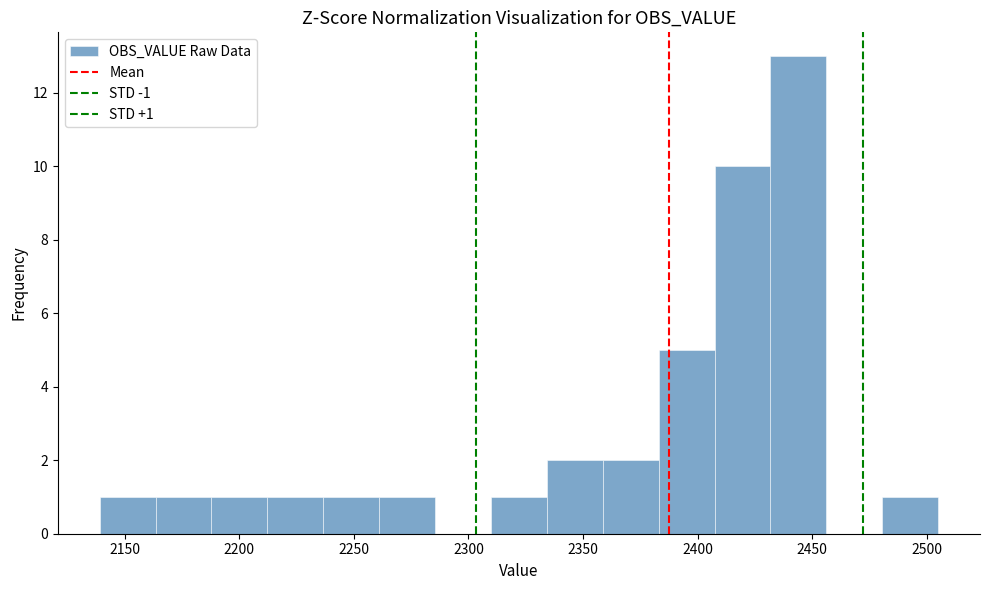

Over which range of the x-axis is the bar tallest?

2430 to 2455